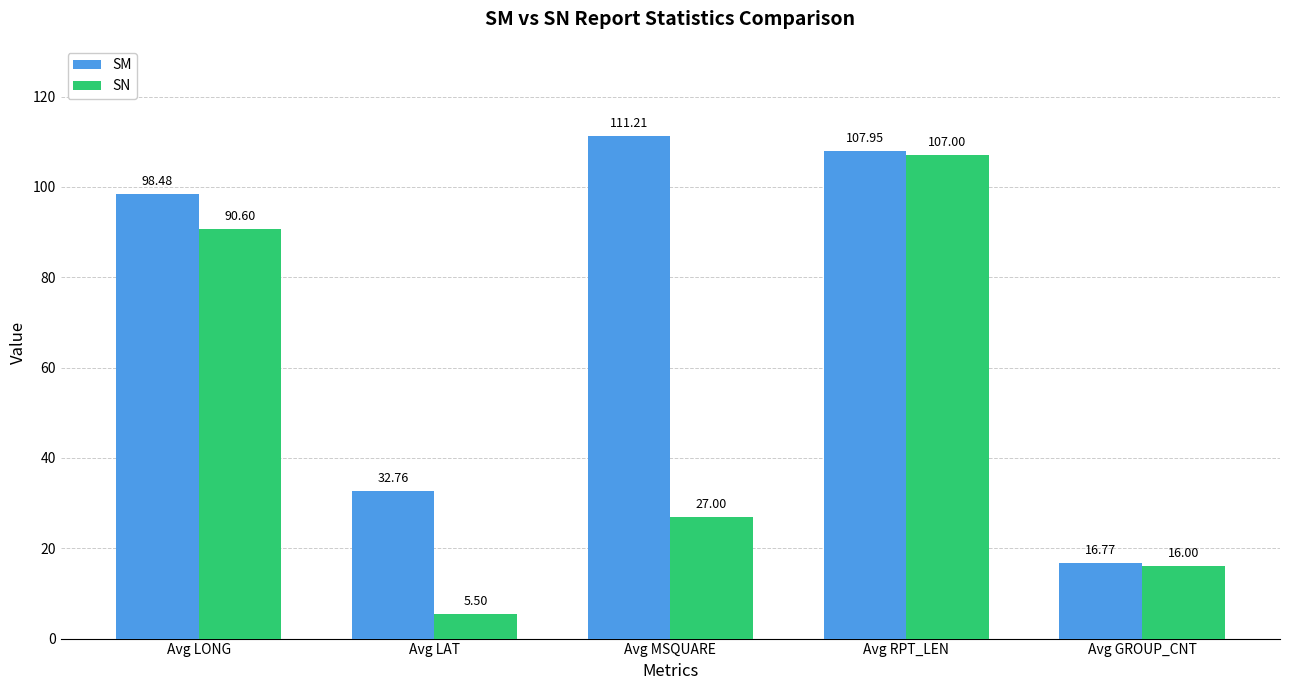

True or false: SM has a value of 108.0 at Avg RPT_LEN.

True